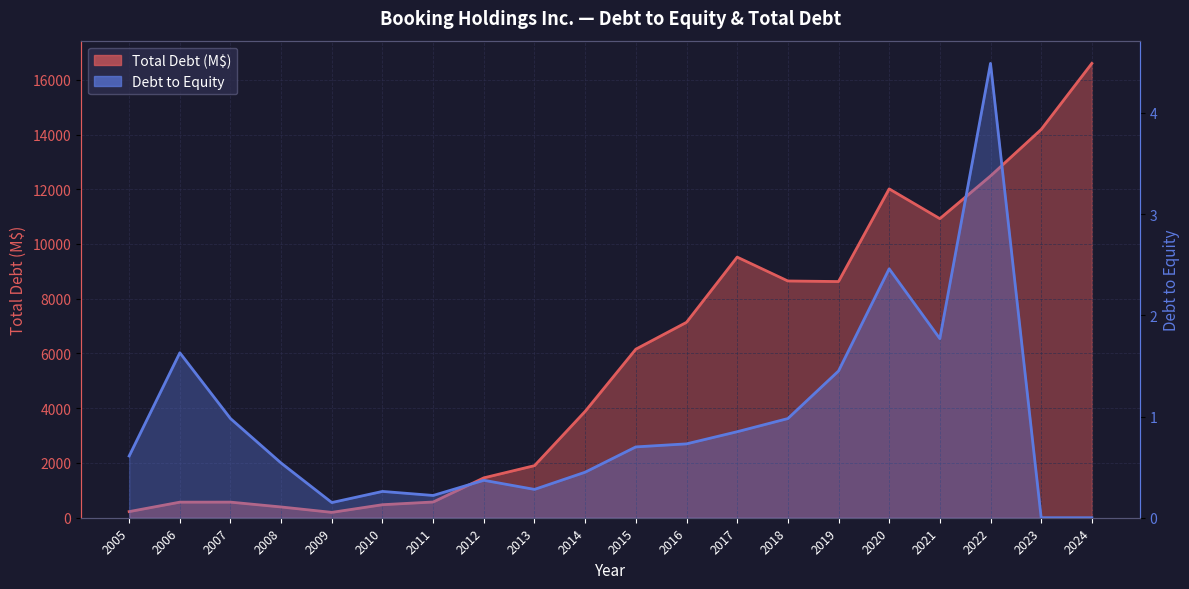

How many lines are shown in the chart?

2